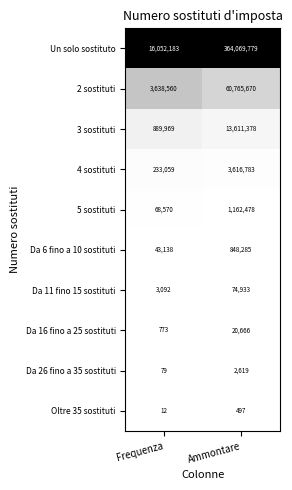

Reading right to left, transcribe all the data shown in this chart.

Un solo sostituto: 364069779	16052183
2 sostituti: 60765670	3638560
3 sostituti: 13611378	889969
4 sostituti: 3616783	233059
5 sostituti: 1162478	68570
Da 6 fino a 10 sostituti: 848285	43138
Da 11 fino 15 sostituti: 74933	3092
Da 16 fino a 25 sostituti: 20666	773
Da 26 fino a 35 sostituti: 2619	79
Oltre 35 sostituti: 497	12